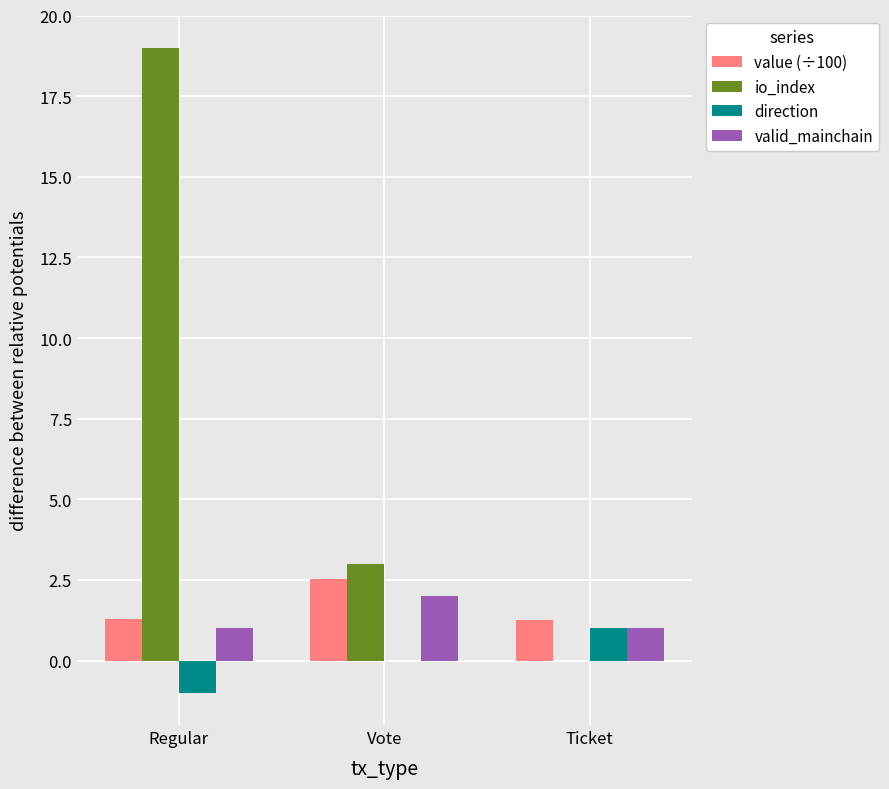

What value does the valid_mainchain series have at Ticket?

1.0